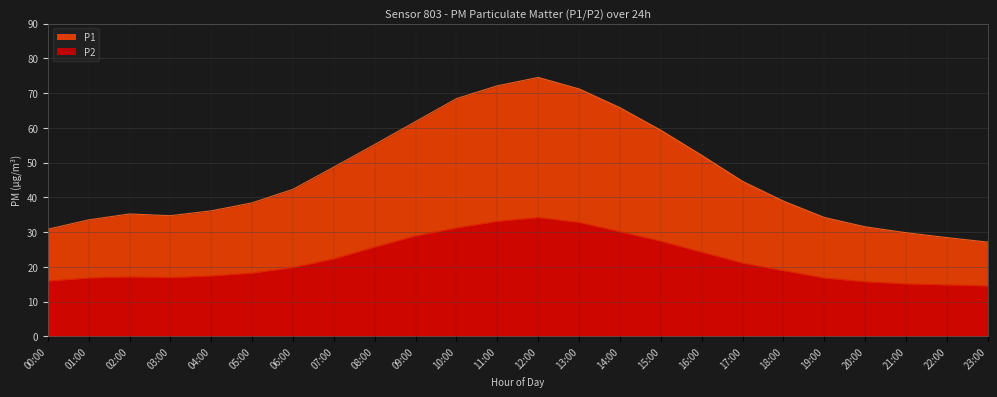

Where does the P1 series first go above 42?

06:00